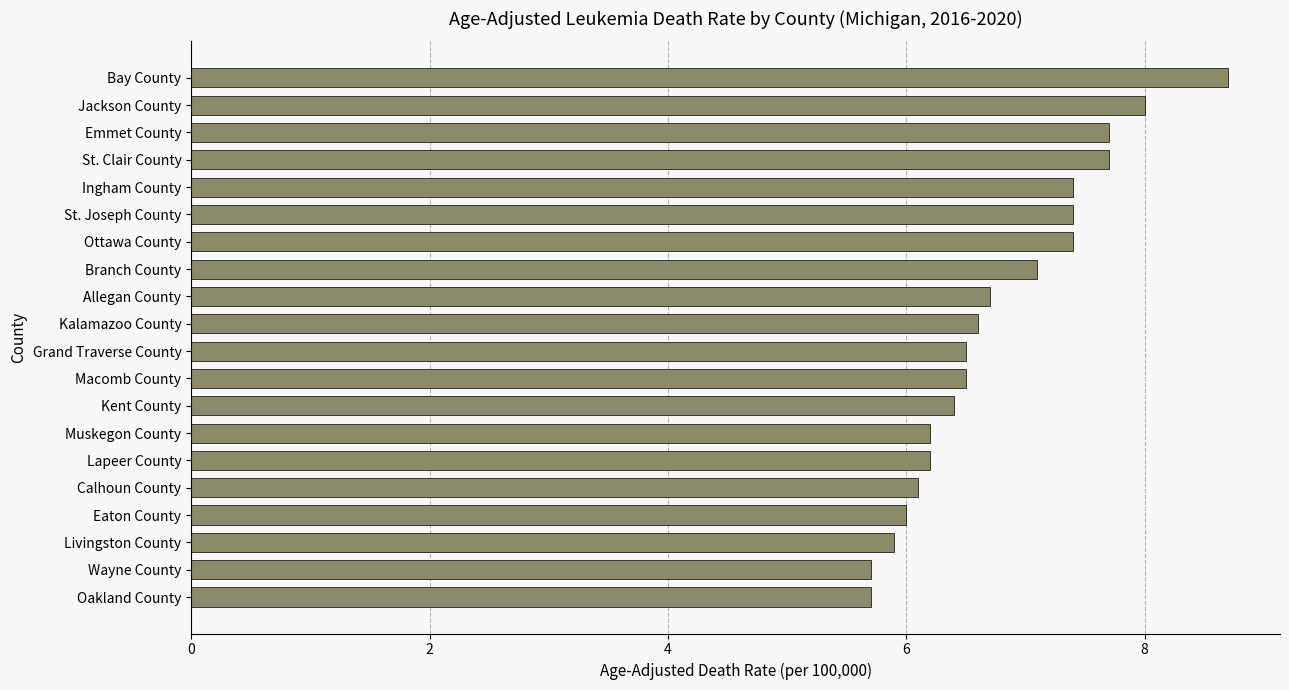

What is the difference between the maximum and minimum values?

3.0